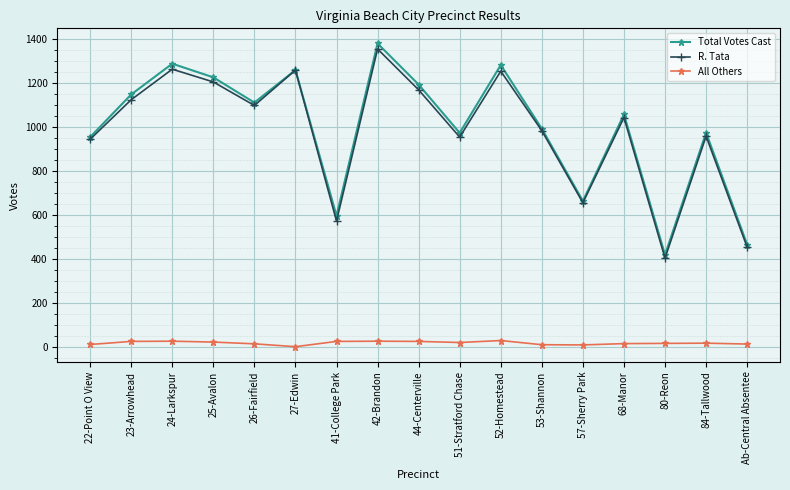

Between 25-Avalon and 80-Reon, which series saw the biggest shift?

Total Votes Cast